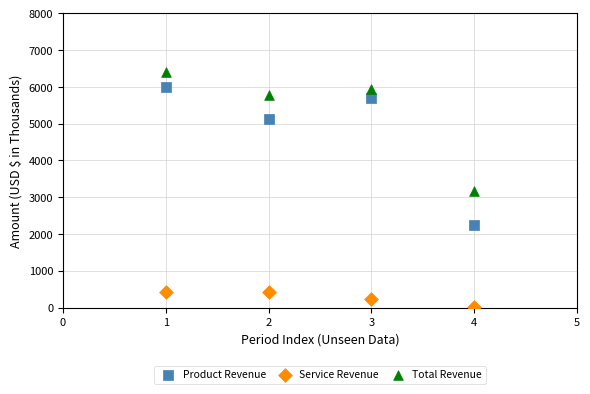

Which series reaches the minimum Y coordinate?

Service Revenue